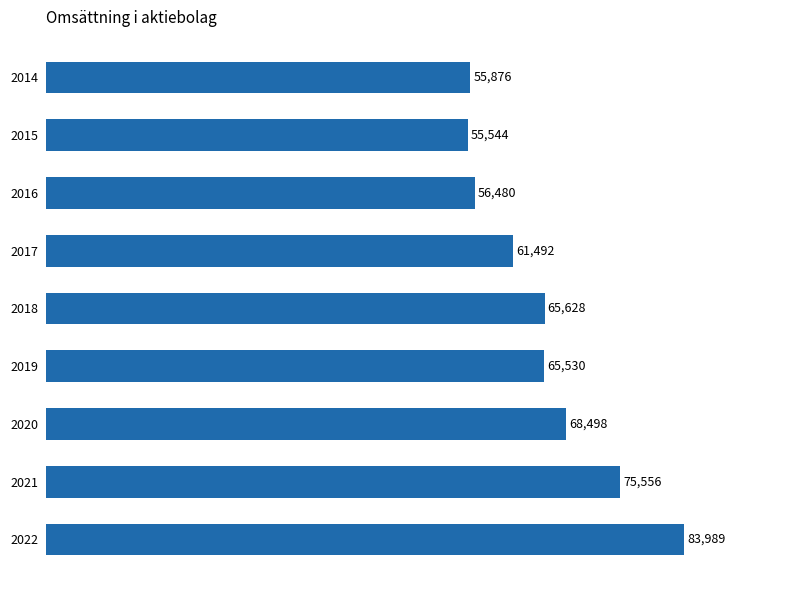

True or false: the data shows 88643 at 2017.

False